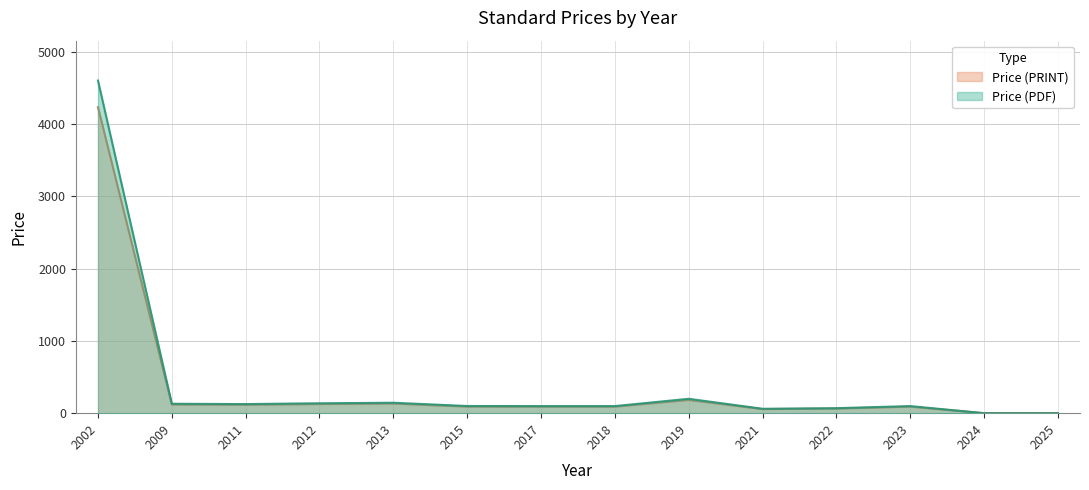

What value does the Price (PRINT) series have at 2018?

90.2